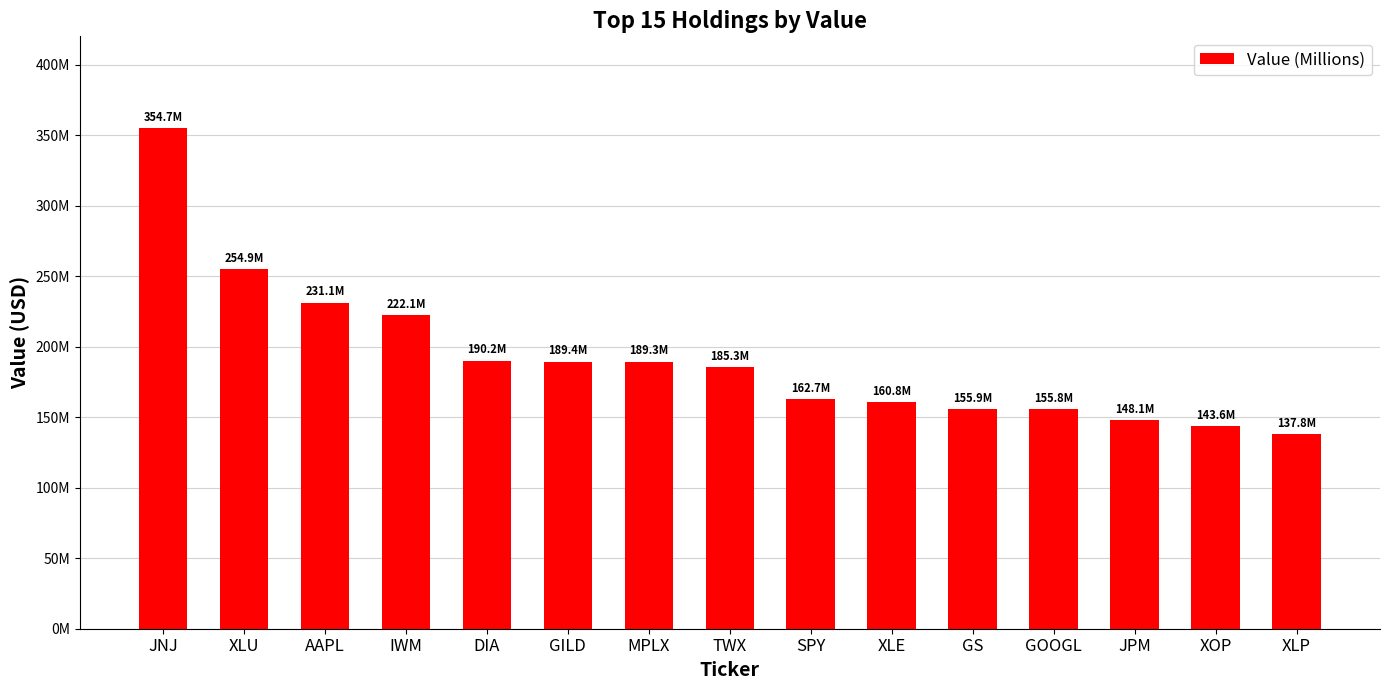

Does the chart contain any negative values?

No